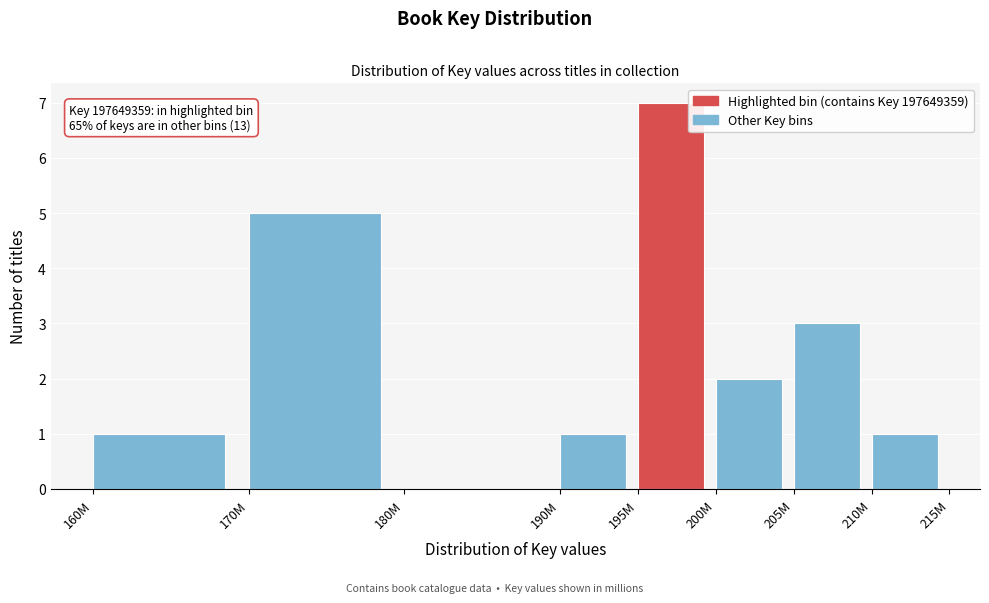

Reading left to right, list all the values displayed in this chart.

160M=1	170M=5	180M=0	190M=1	195M=7	200M=2	205M=3	210M=1